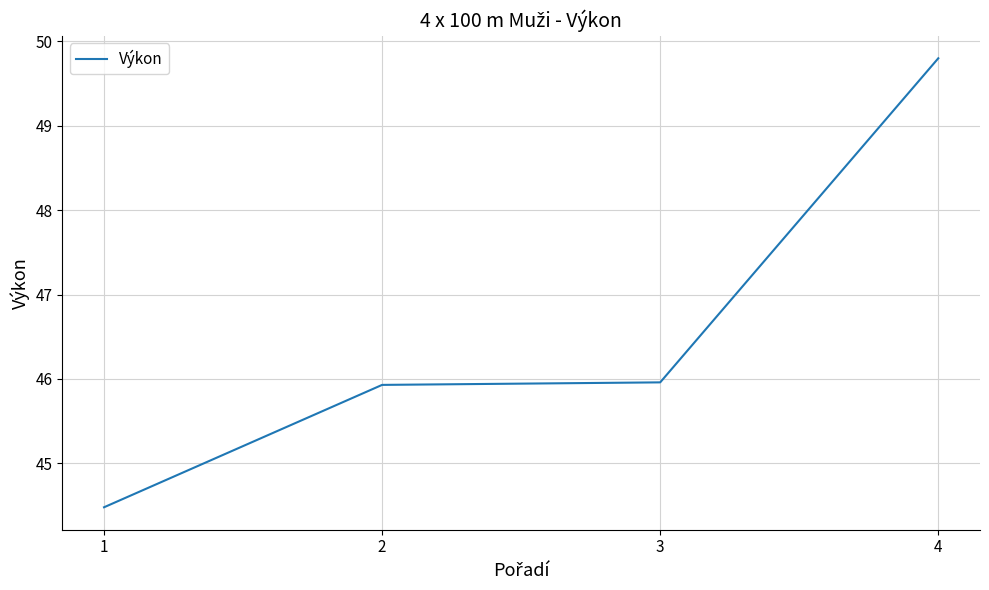

How many values are below 45?

1